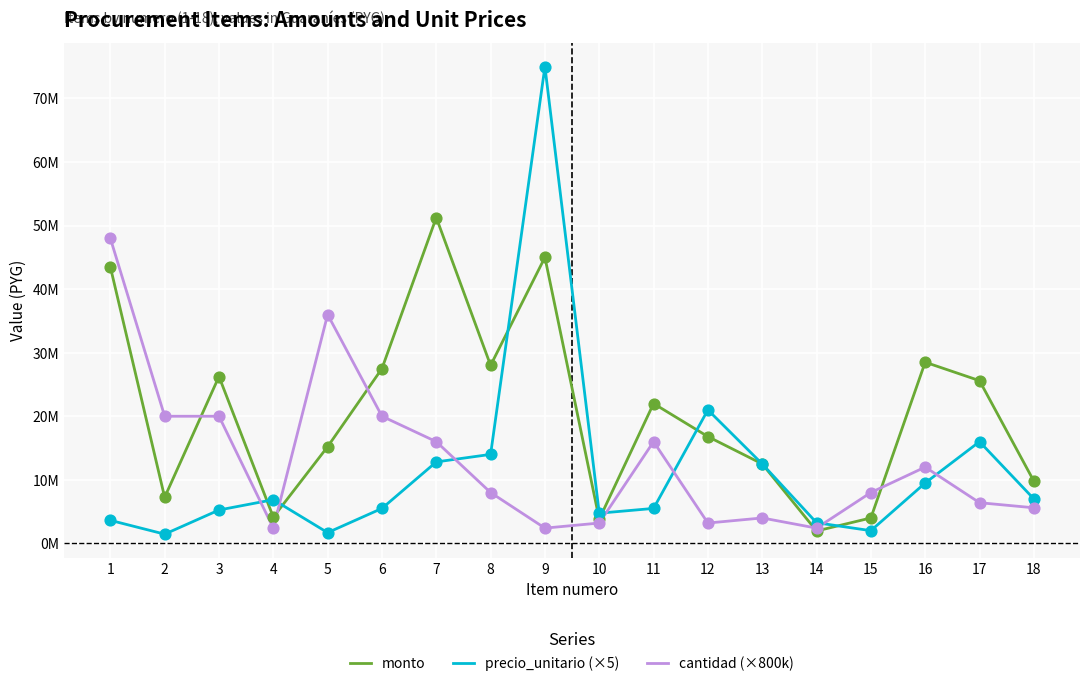

Is the value of cantidad (×800k) at 16 greater than the value of precio_unitario (×5) at 9?

No